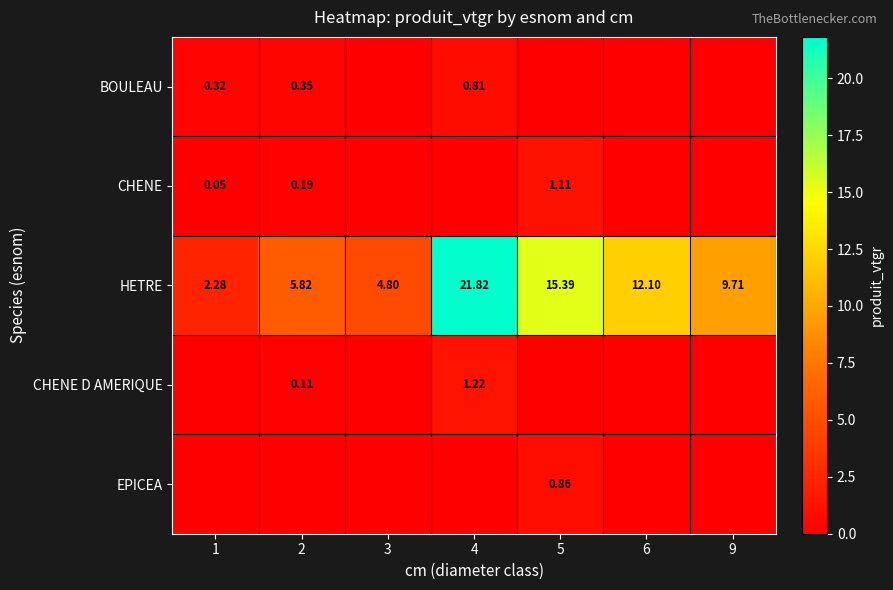

What is the average value of the CHENE D AMERIQUE series?

0.2